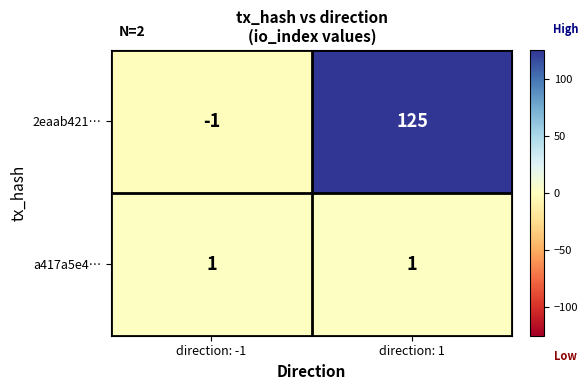

Which series has the largest range (max minus min)?

2eaab421…